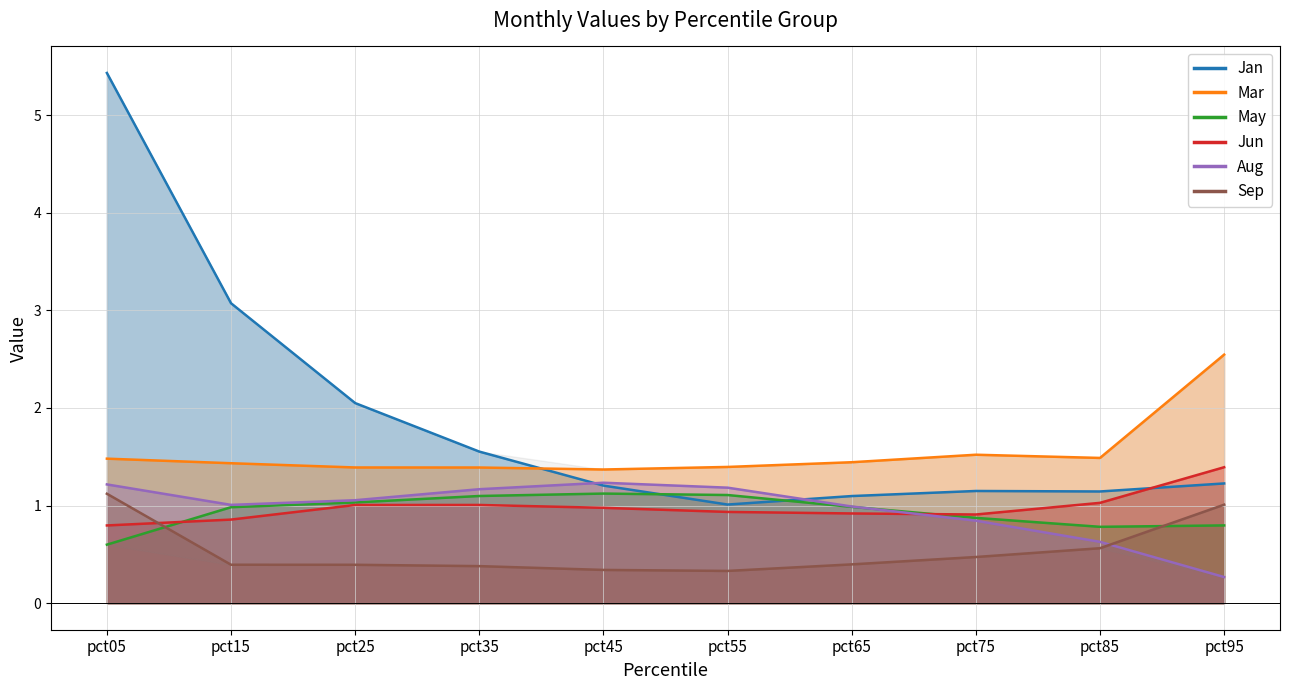

True or false: May and Jan intersect in this chart.

True